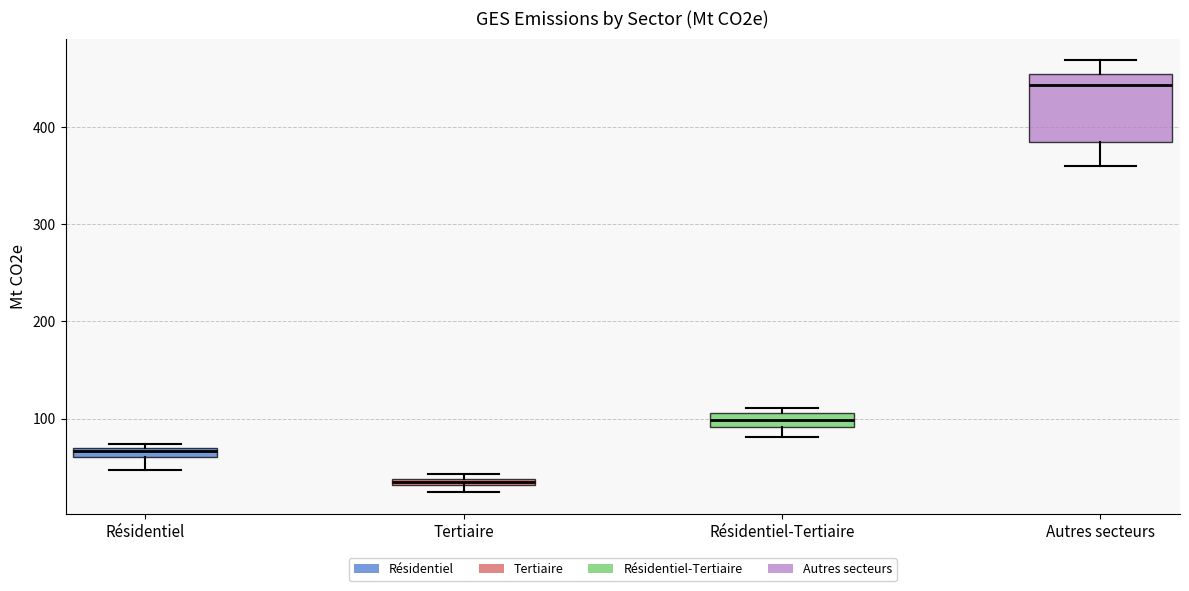

Which box has the lowest median line?

Tertiaire